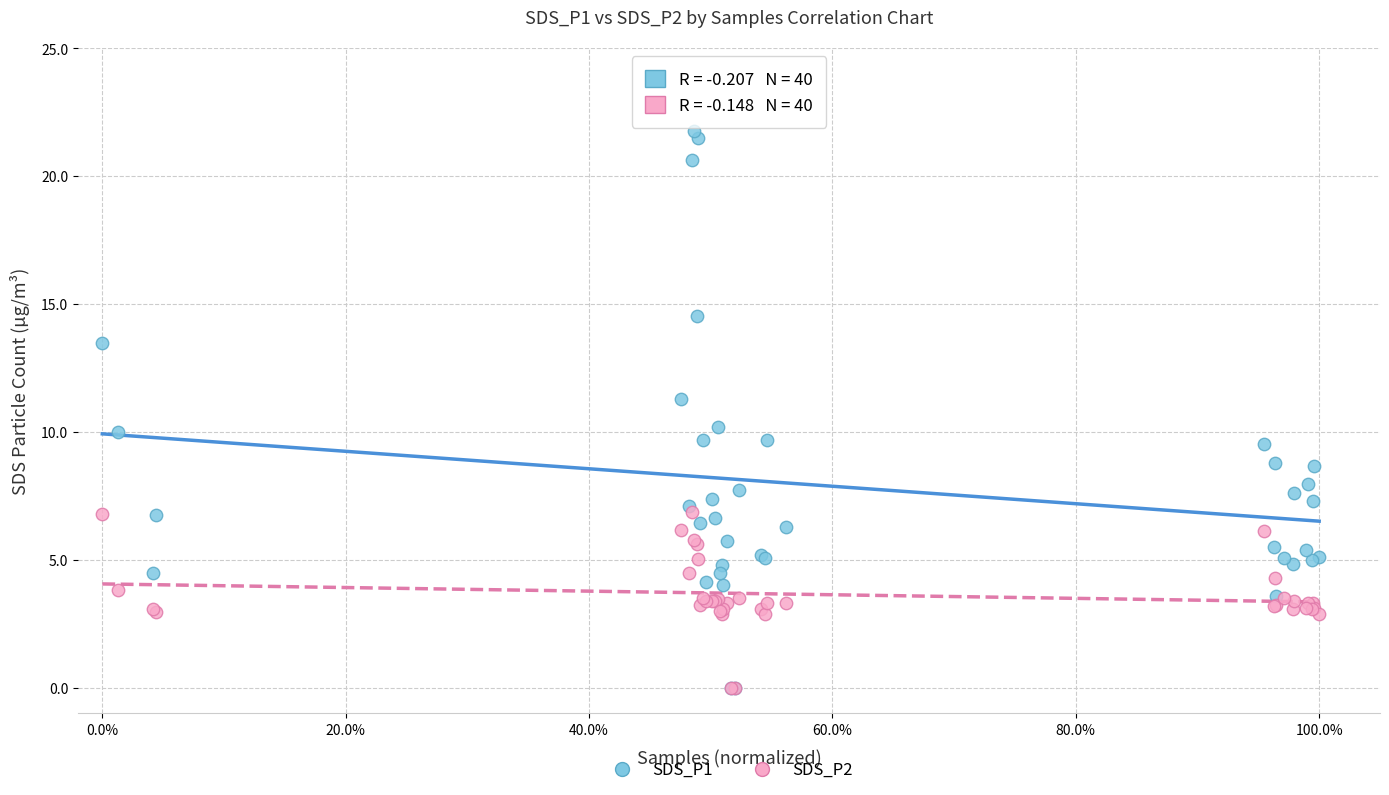

What are all the series names shown in the legend?

SDS_P1, SDS_P2